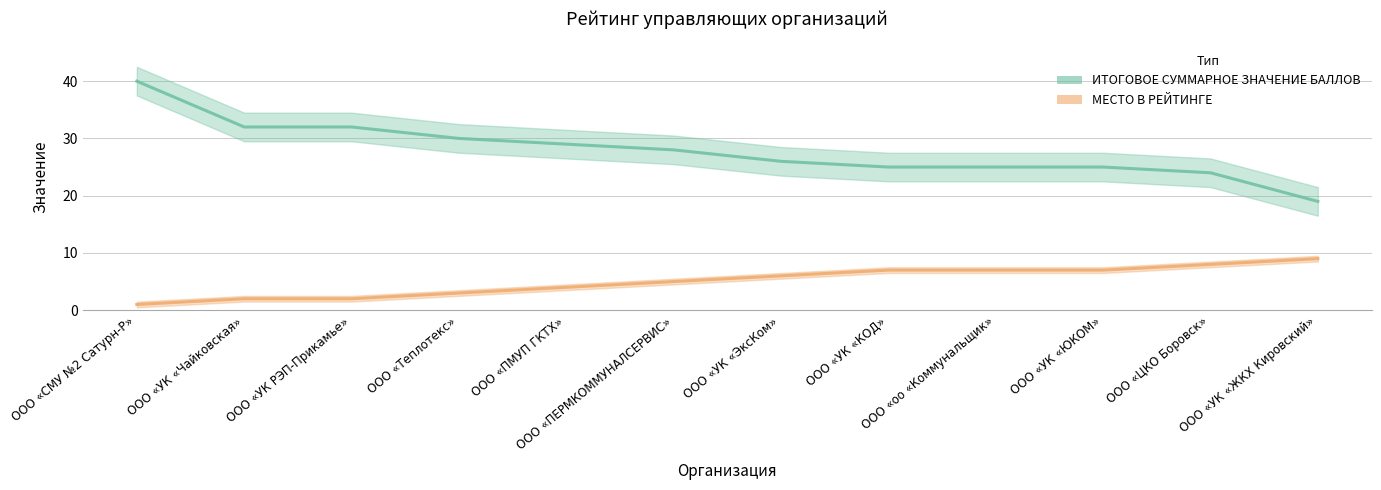

What is the label of the 2nd point from the right?

ООО «ЦКО Боровск»